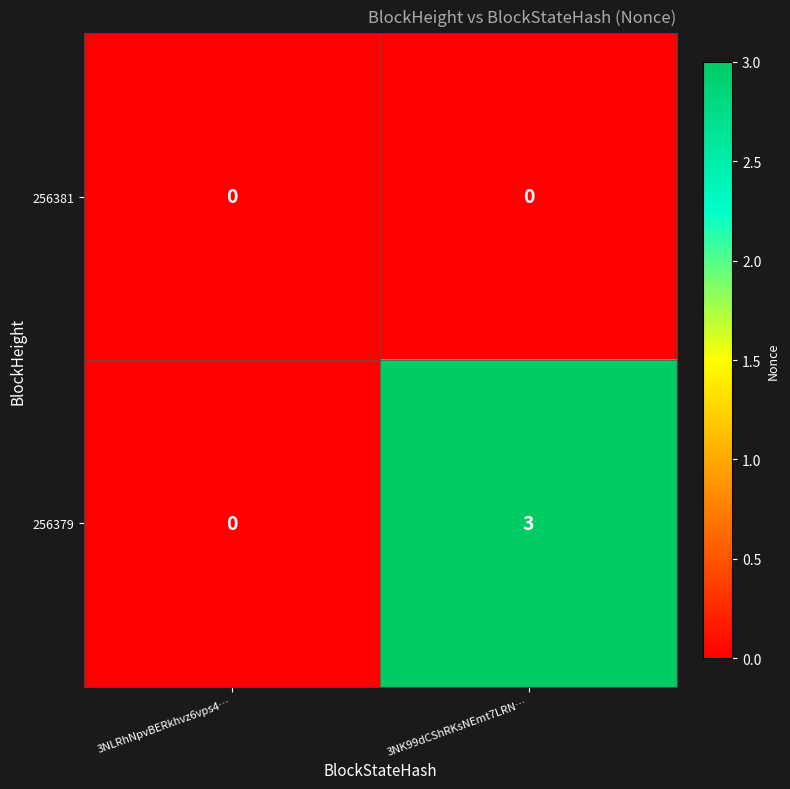

What is the approximate value of 256379 at 3NK99dCShRKsNEmt7LRN…?

3